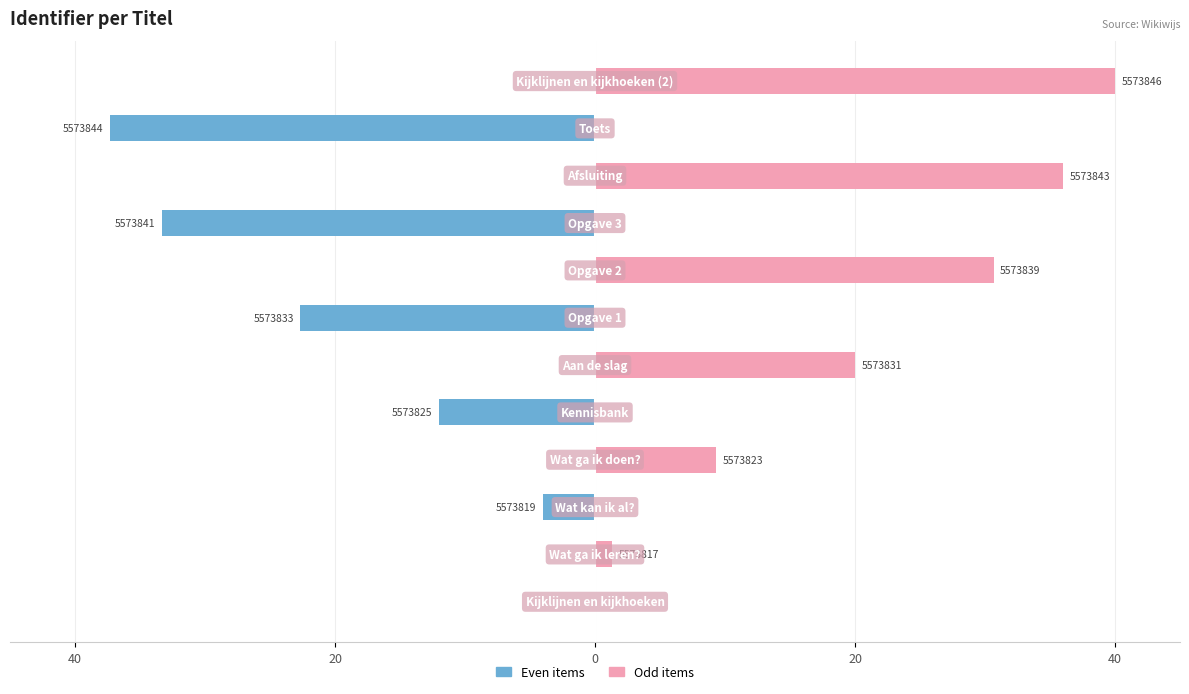

True or false: Even items has a value of -22.9 at 8.

False